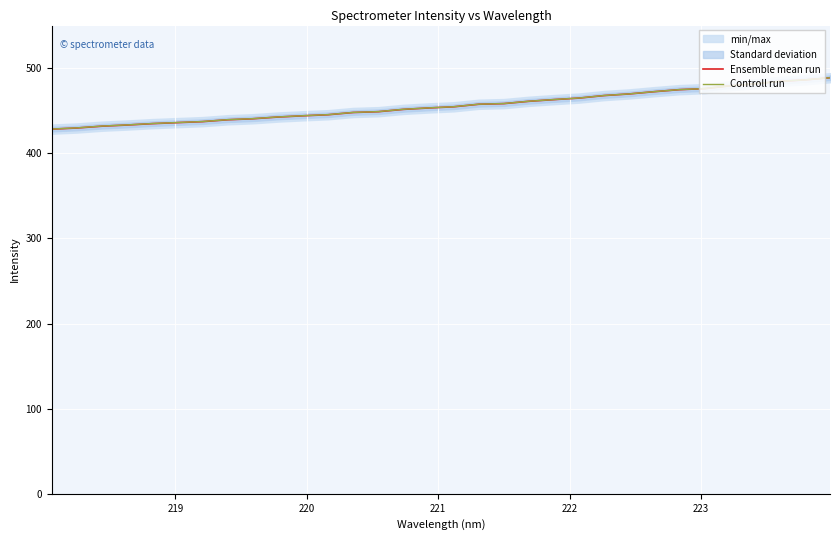

What is the minimum value for Controll run?

428.5